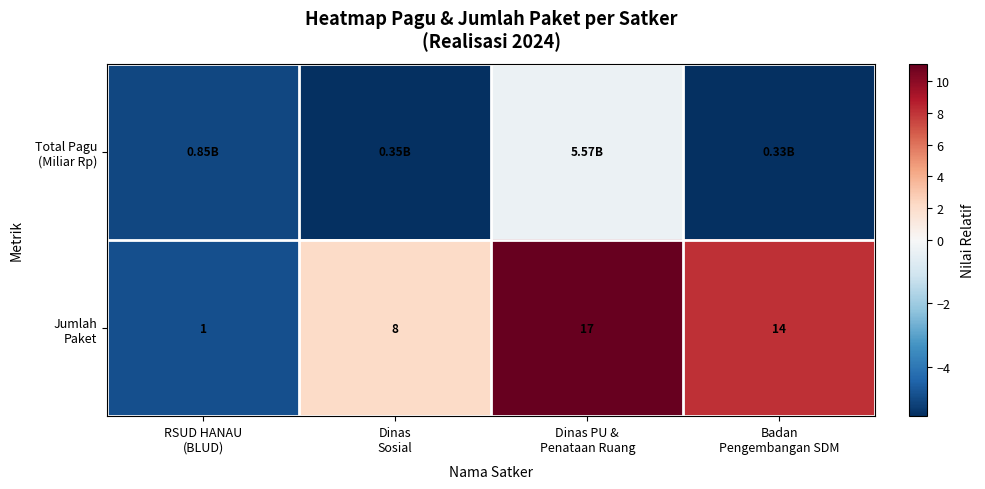

What is the smallest value displayed?

-5.6